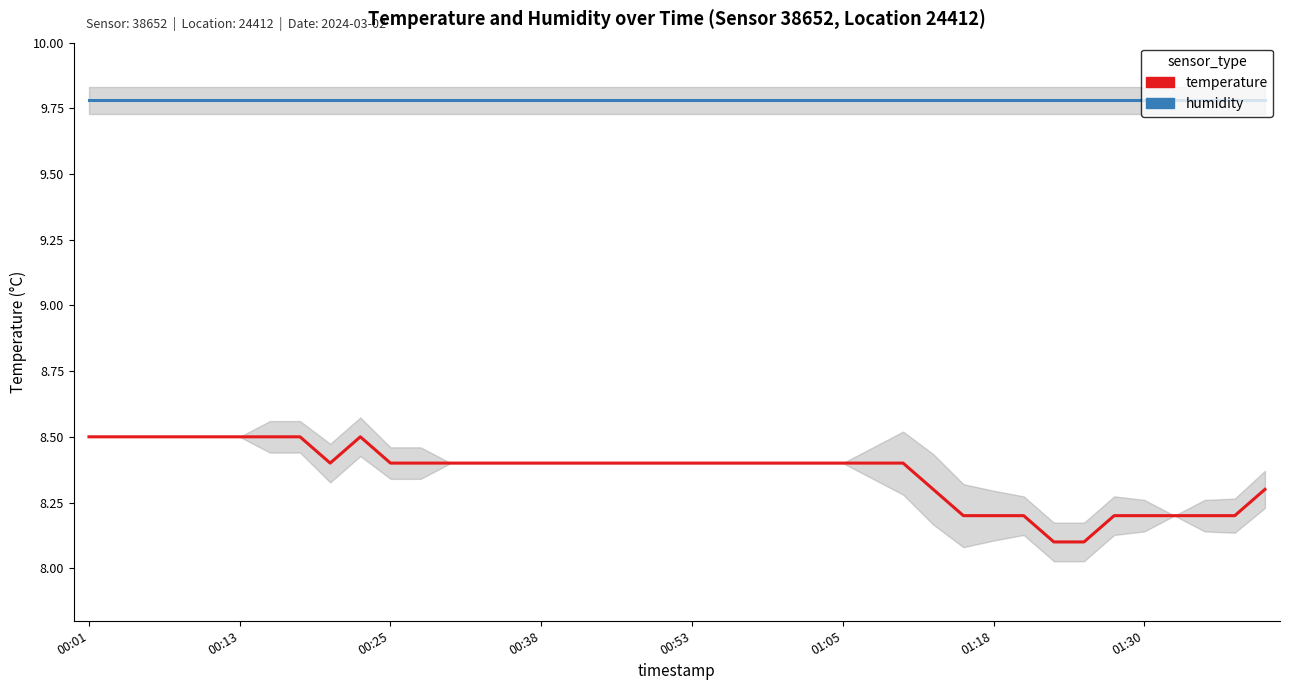

What position from the left is 13?

14